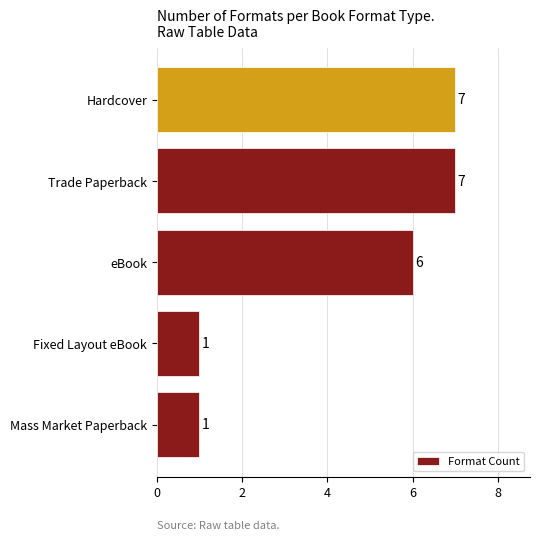

What is the change in value from eBook to Hardcover?

+1